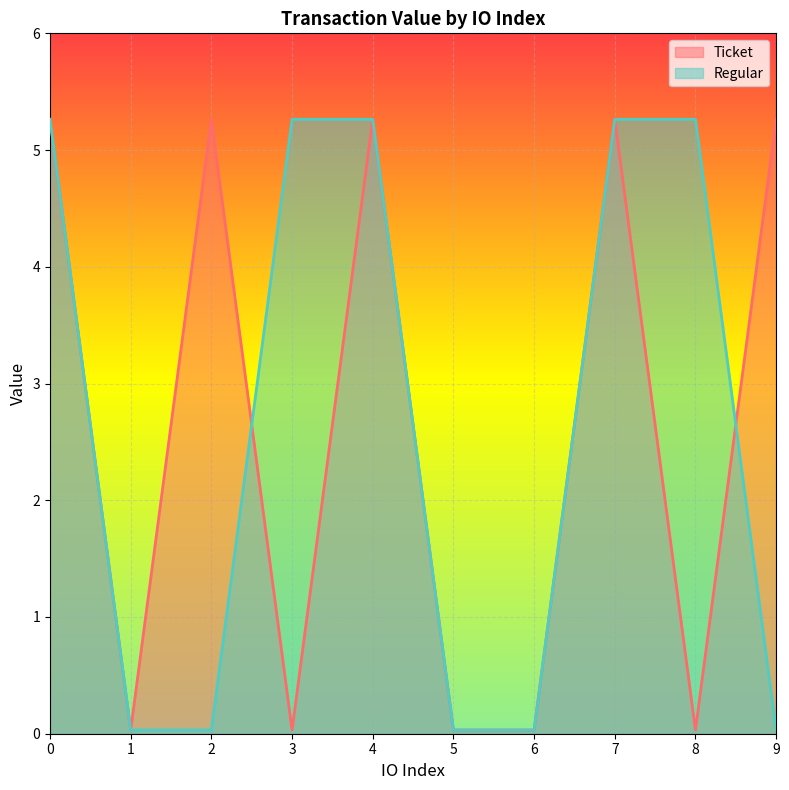

Rank the series at 2 from highest to lowest value.

Ticket, Regular